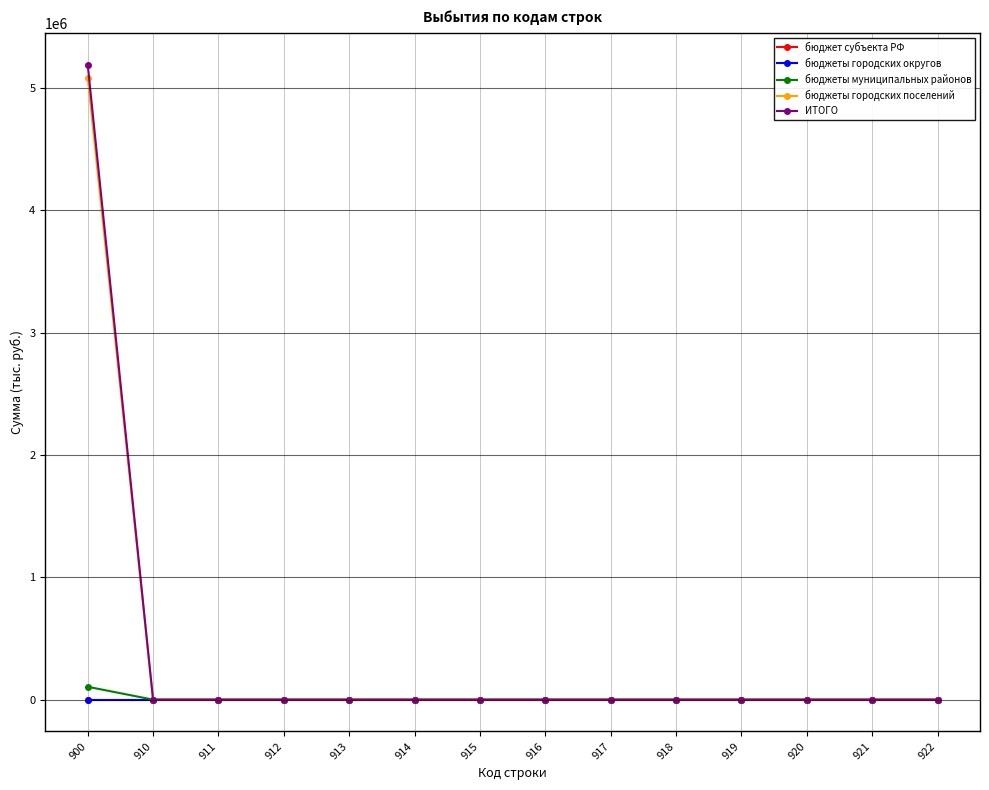

True or false: бюджеты городских округов and бюджеты городских поселений cross at least once.

False